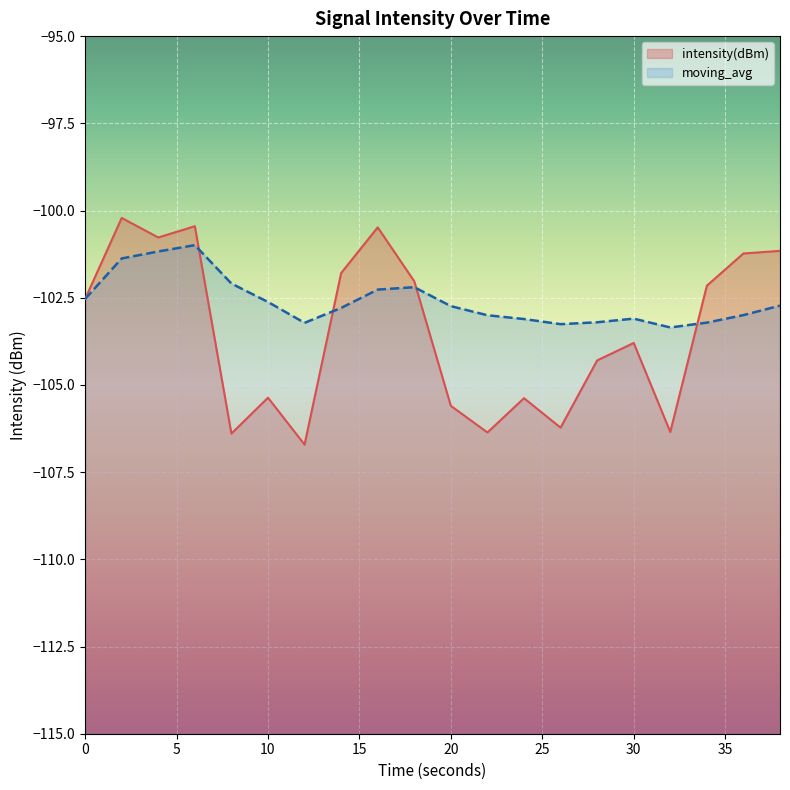

Which has a higher value, 10 or 36?

36